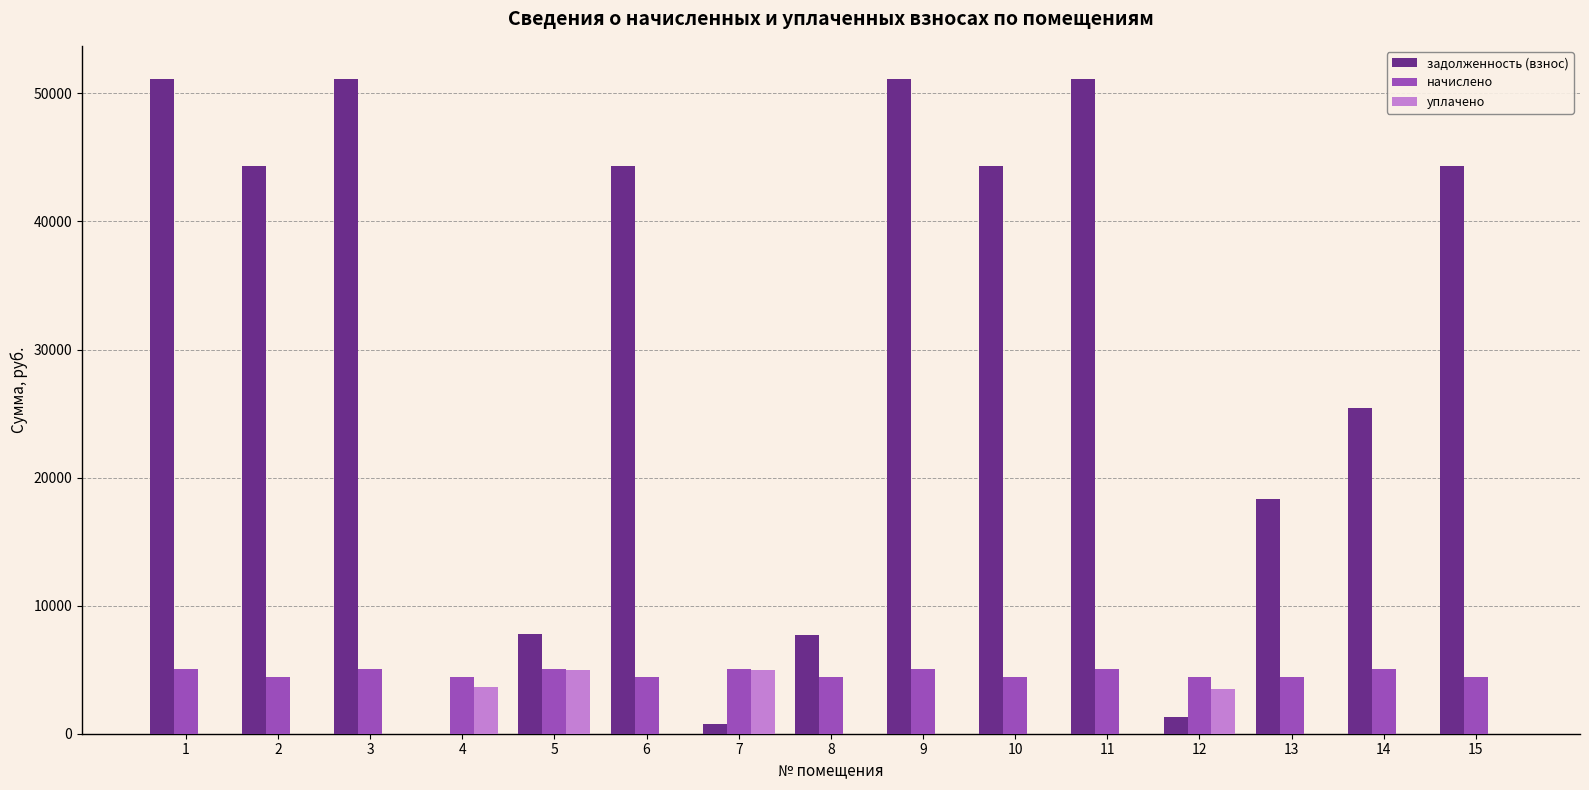

True or false: уплачено has a value of 0.0 at 11.

True